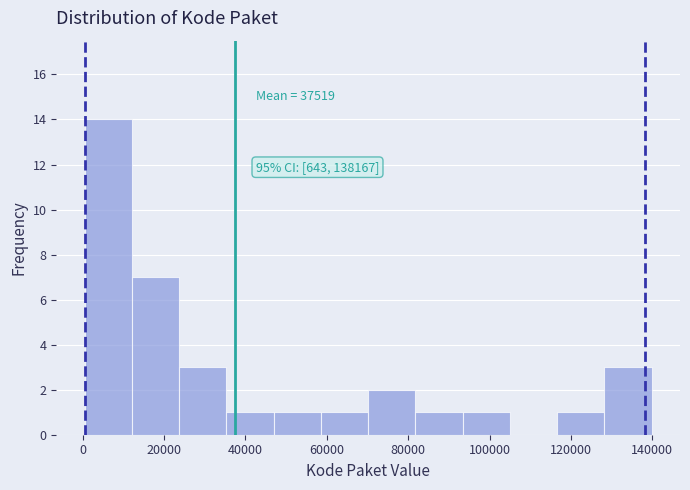

Over which range of the x-axis is the bar tallest?

0 to 12000